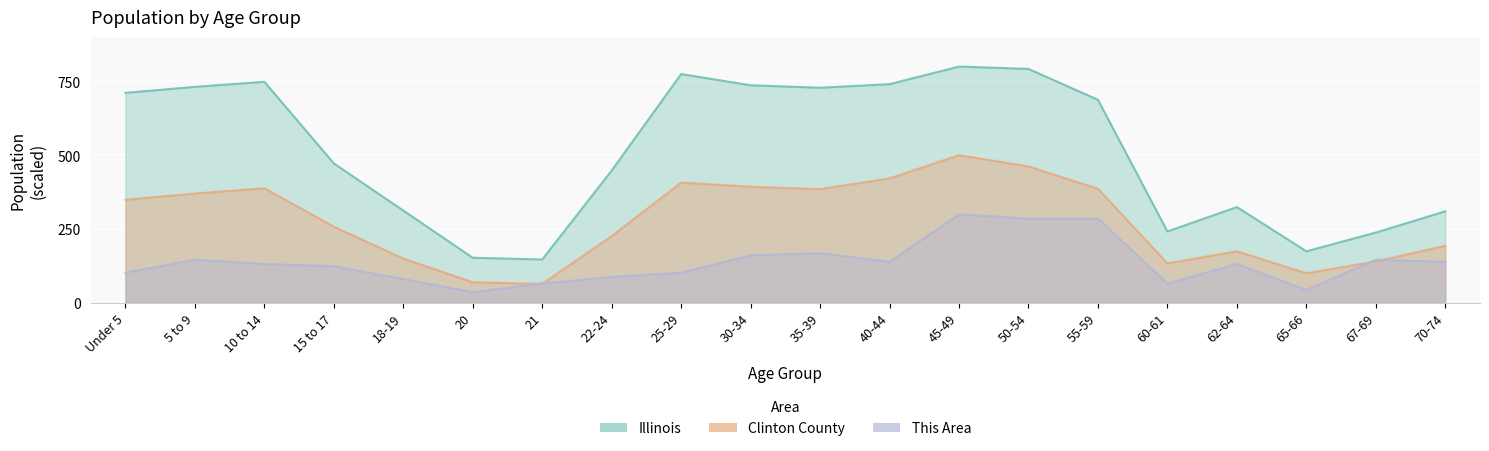

How many lines are shown in the chart?

3